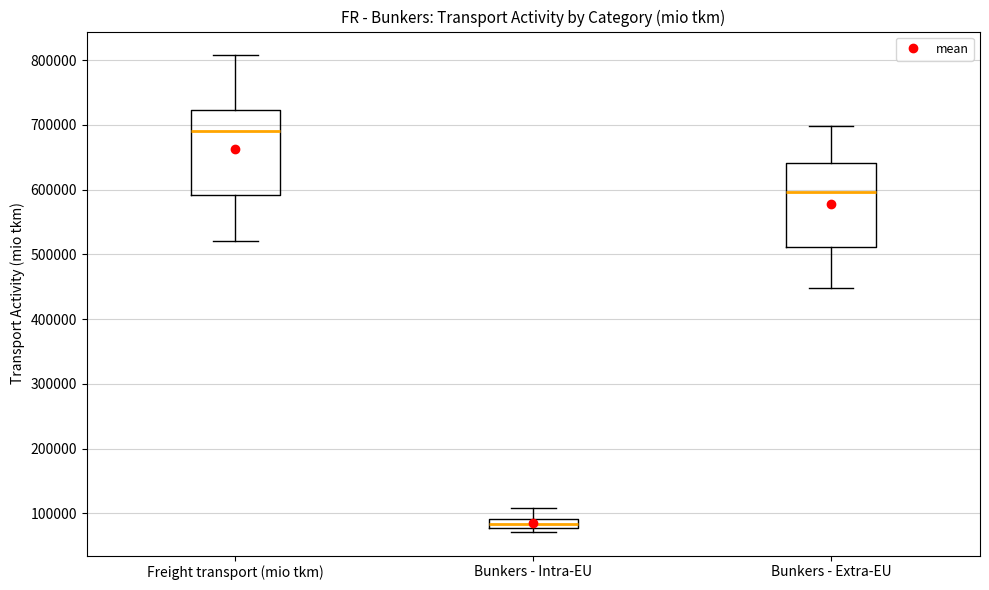

Which box's median line is the highest?

Freight transport (mio tkm)